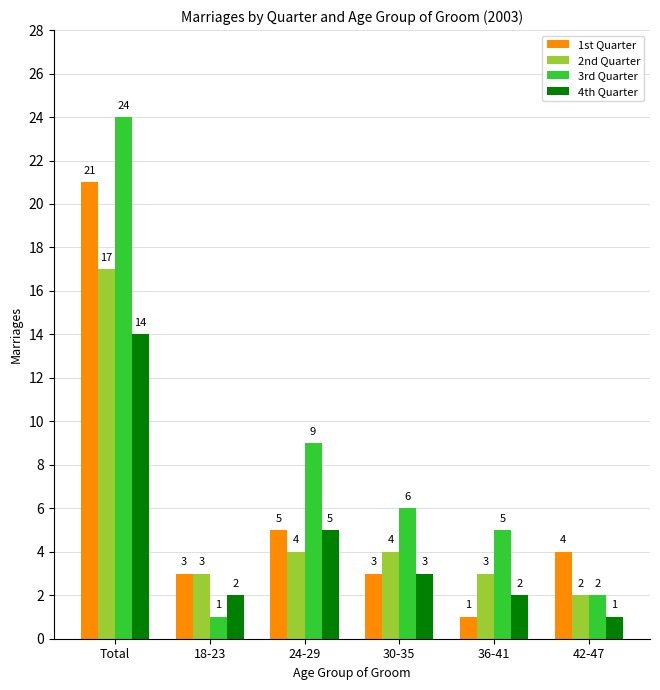

What is the label of the 3rd bar from the right?

30-35